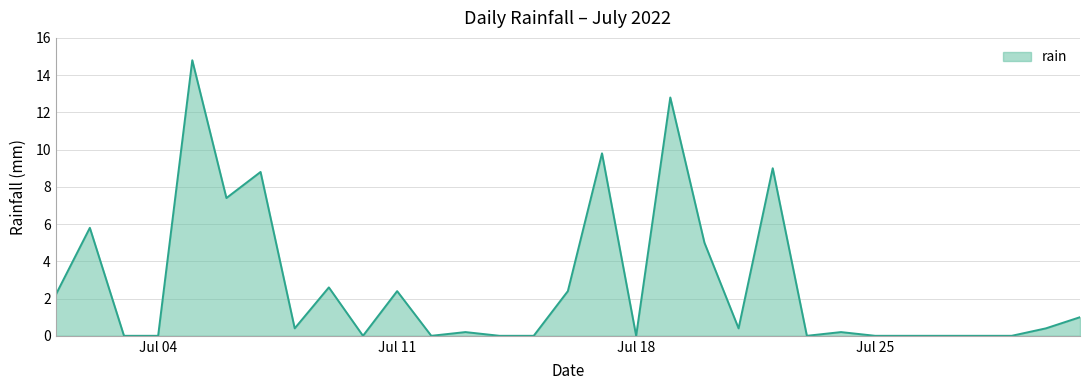

What is the difference between the maximum and minimum values?

14.8